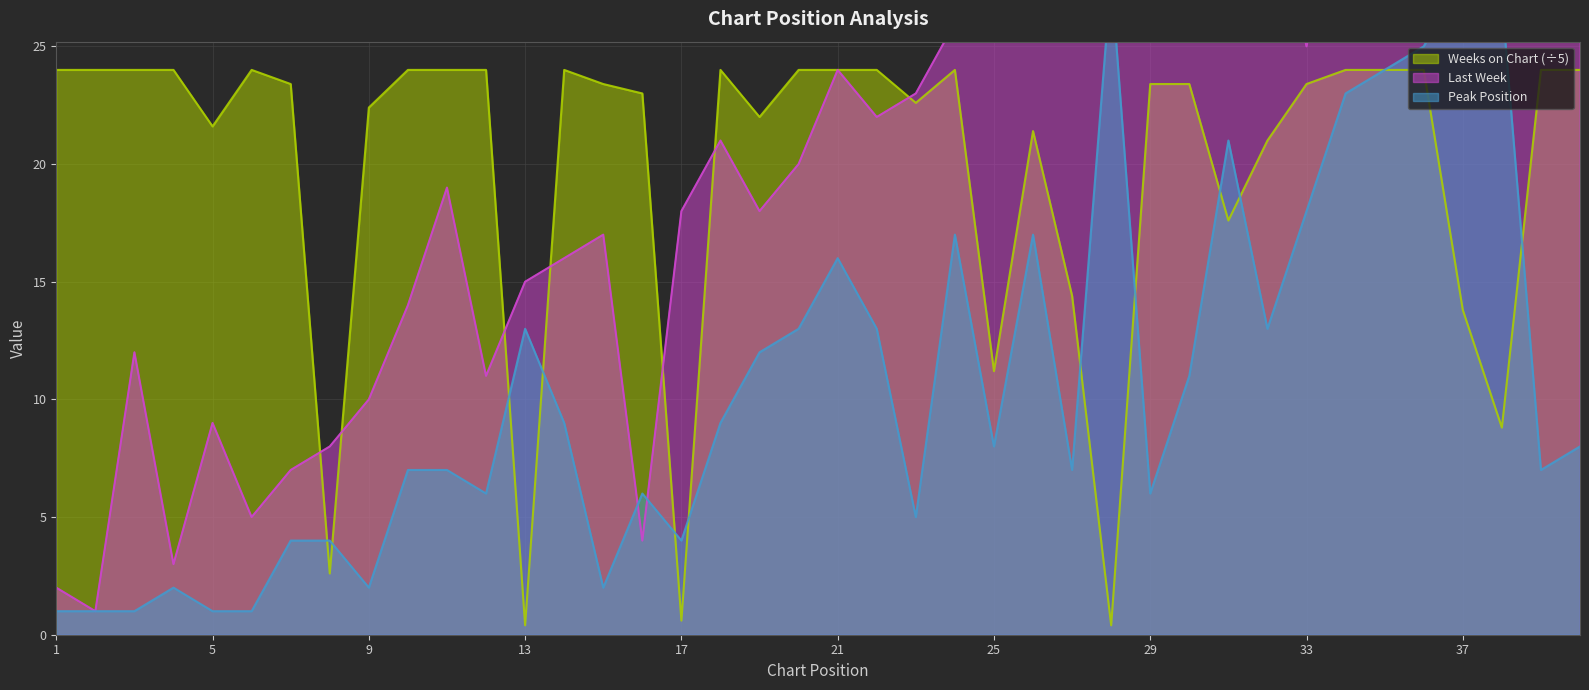

True or false: Last Week has more than 1 interior local peaks.

True